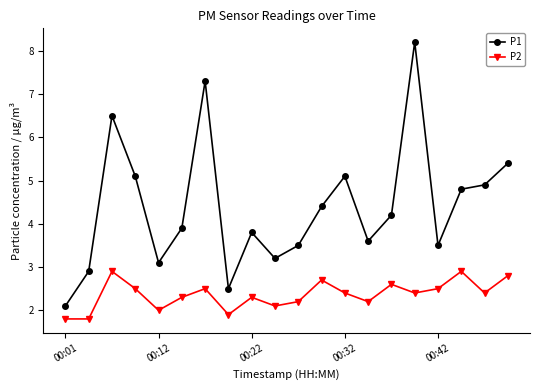

Reading left to right, extract all data points from this chart.

P1: 2.1	2.9	6.5	5.1	3.1	3.9	7.3	2.5	3.8	3.2	3.5	4.4	5.1	3.6	4.2	8.2	3.5	4.8	4.9	5.4
P2: 1.8	1.8	2.9	2.5	2.0	2.3	2.5	1.9	2.3	2.1	2.2	2.7	2.4	2.2	2.6	2.4	2.5	2.9	2.4	2.8